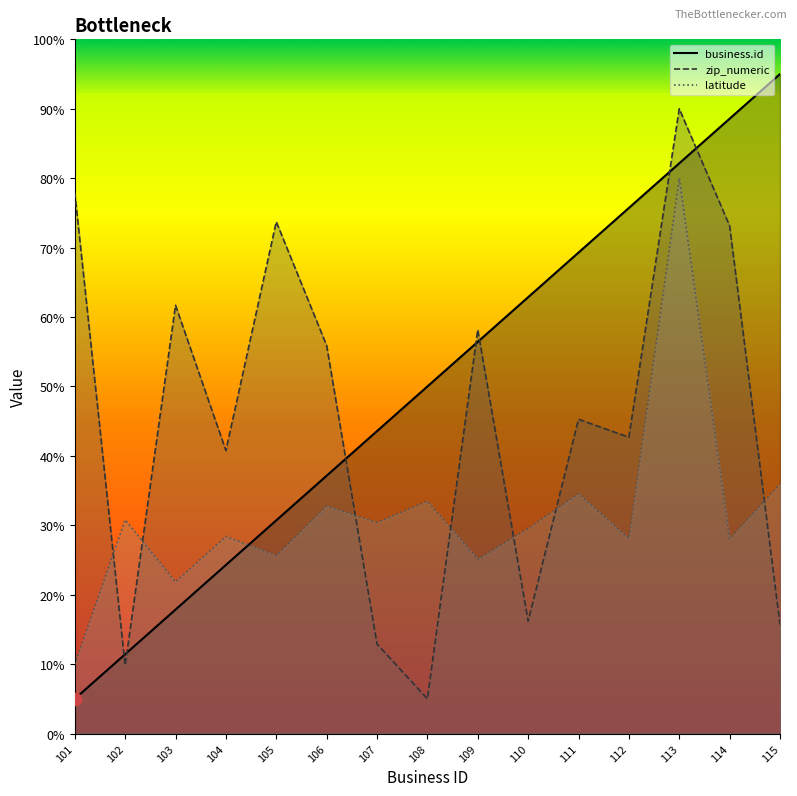

What is the total value across all series at 106?

125.8